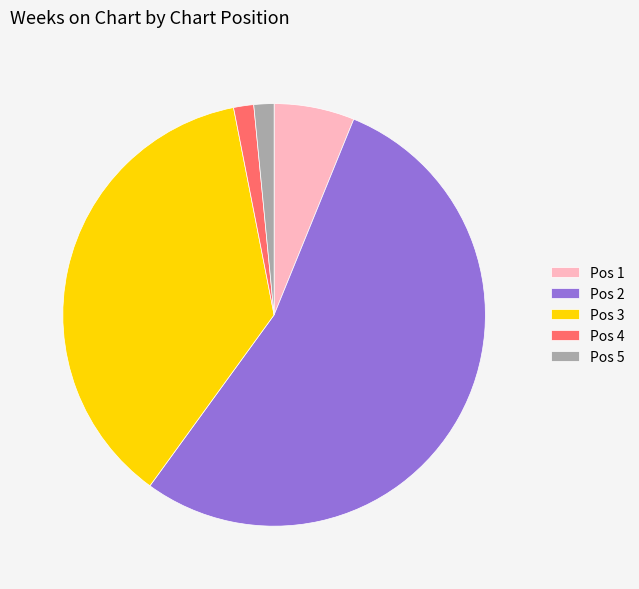

Which category has the biggest portion of the pie?

Pos 2